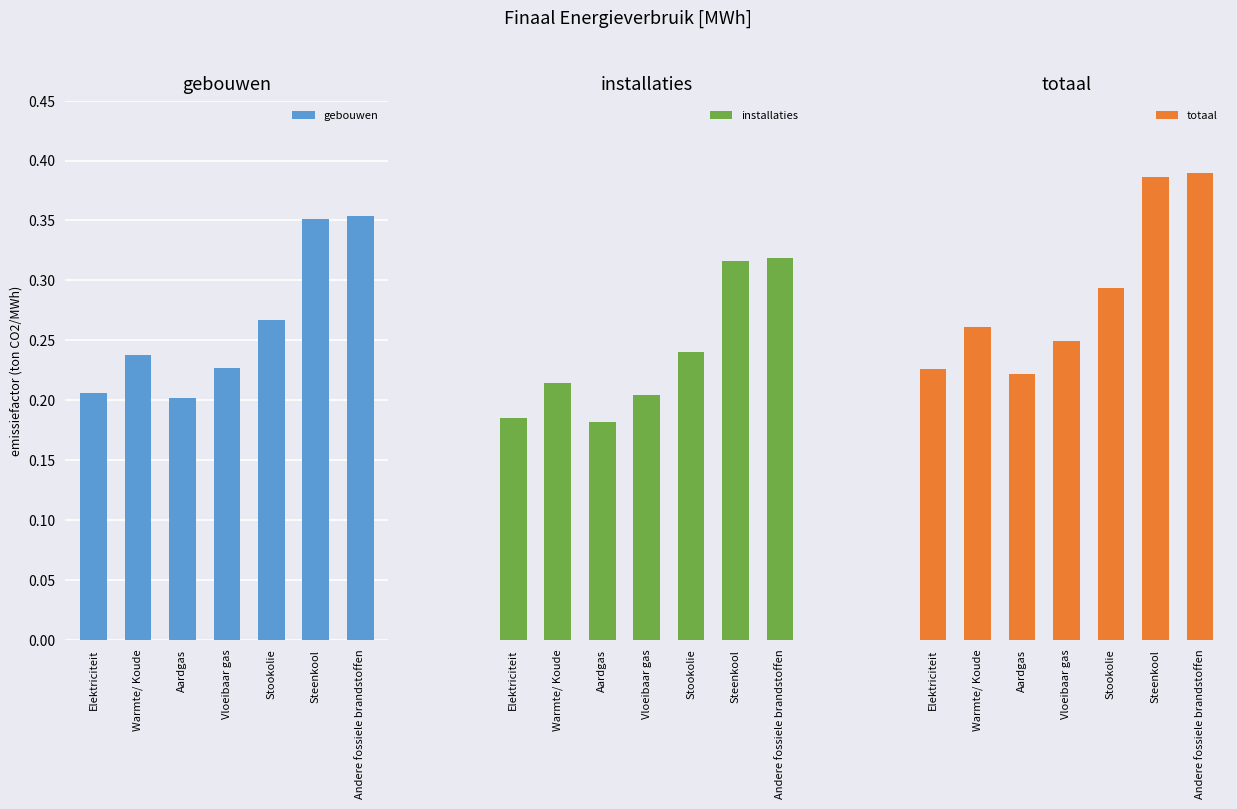

Rank the series by their average value, from lowest to highest.

installaties, gebouwen, totaal